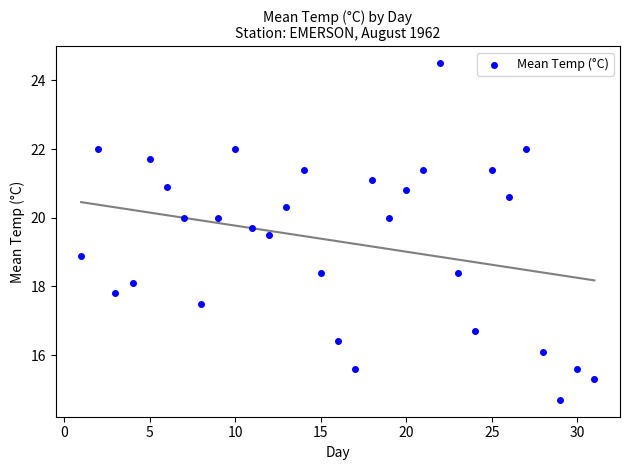

What is the range of X values (max minus min)?

30.0